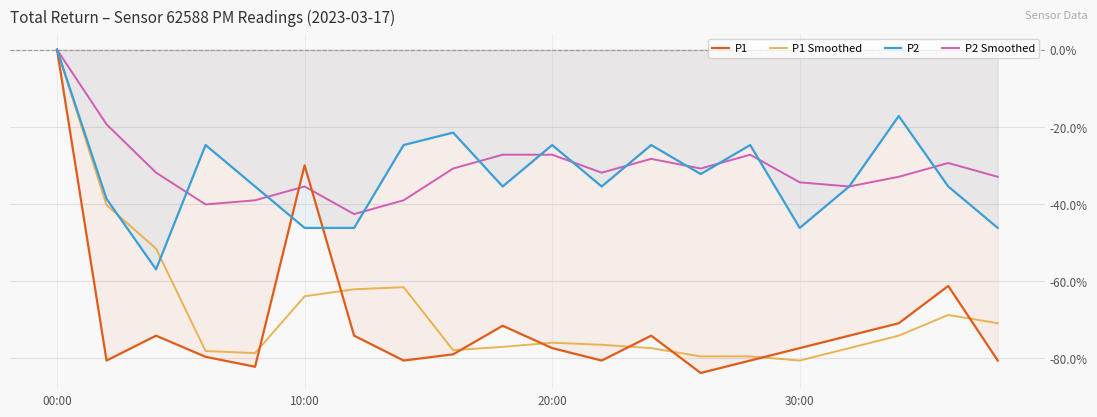

What is the difference between the second highest and second lowest values in the P1 series?

52.3